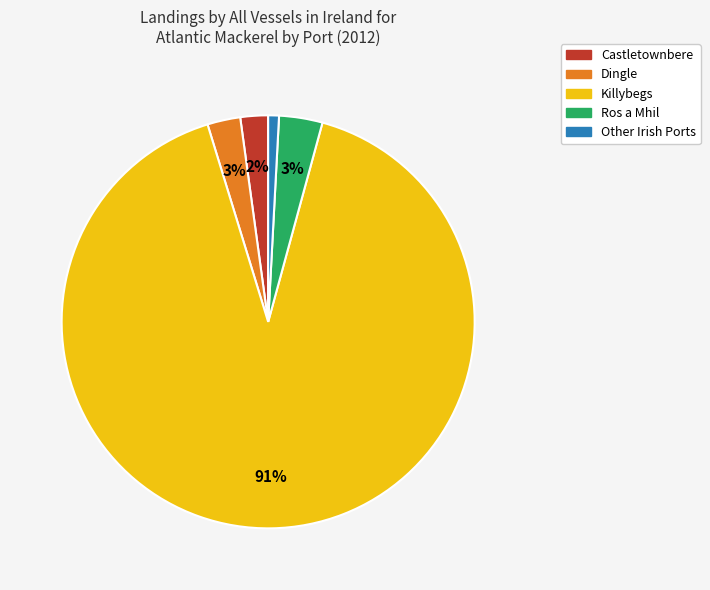

To the nearest percent, what is the average slice percentage?

20%